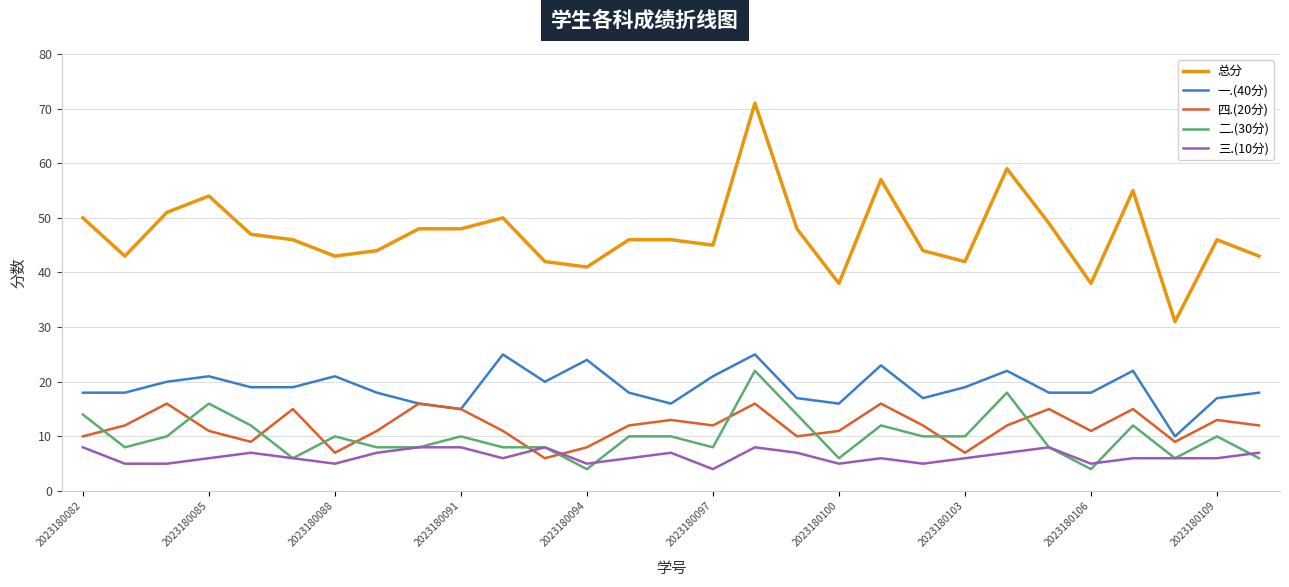

What is the sum of all 三.(10分) values?

183